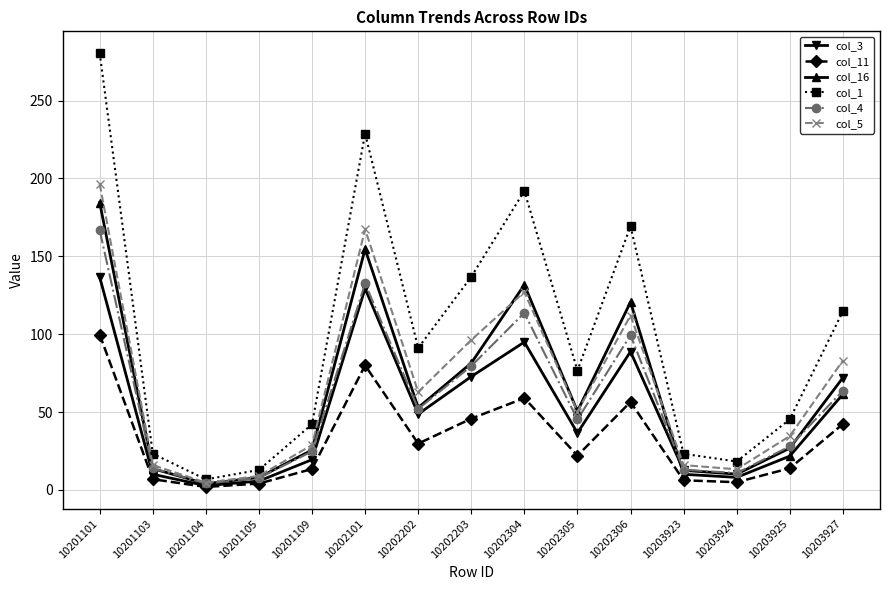

In col_3, how many points are higher than both neighbors (excluding endpoints)?

3